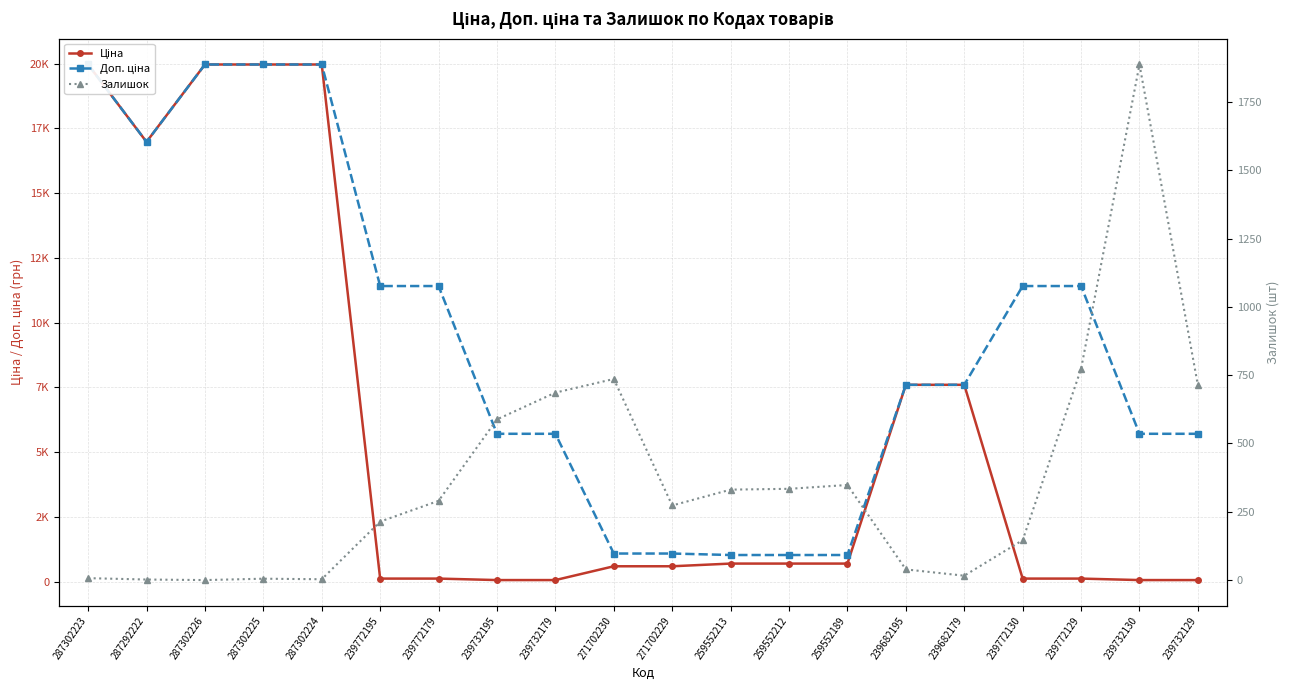

What is the label of the 4th point from the right?

239772130